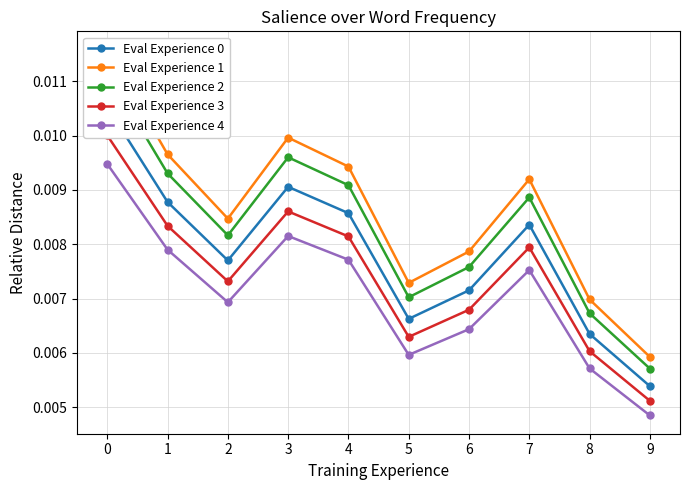

In Eval Experience 4, how many points are higher than both neighbors (excluding endpoints)?

2